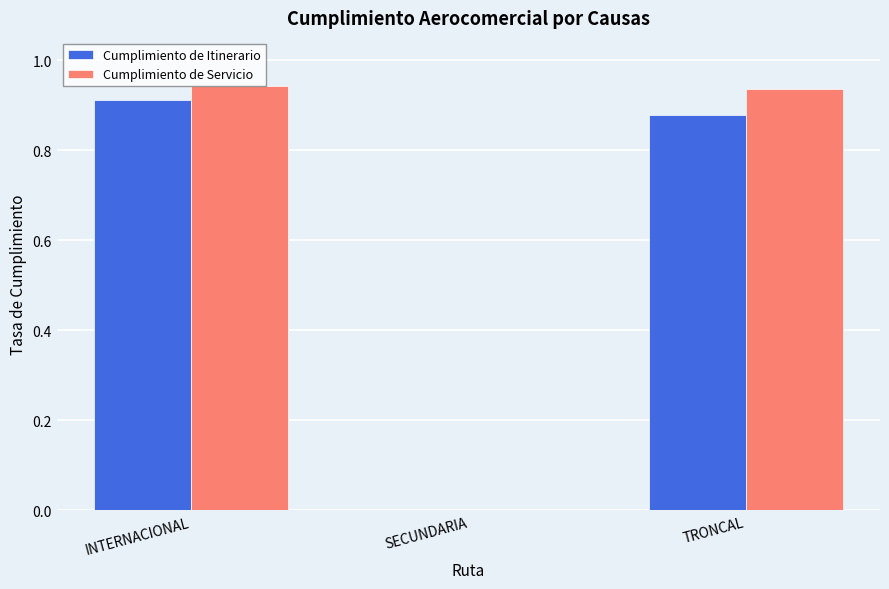

The Cumplimiento de Itinerario series shows -0.6 at SECUNDARIA. True or false?

False